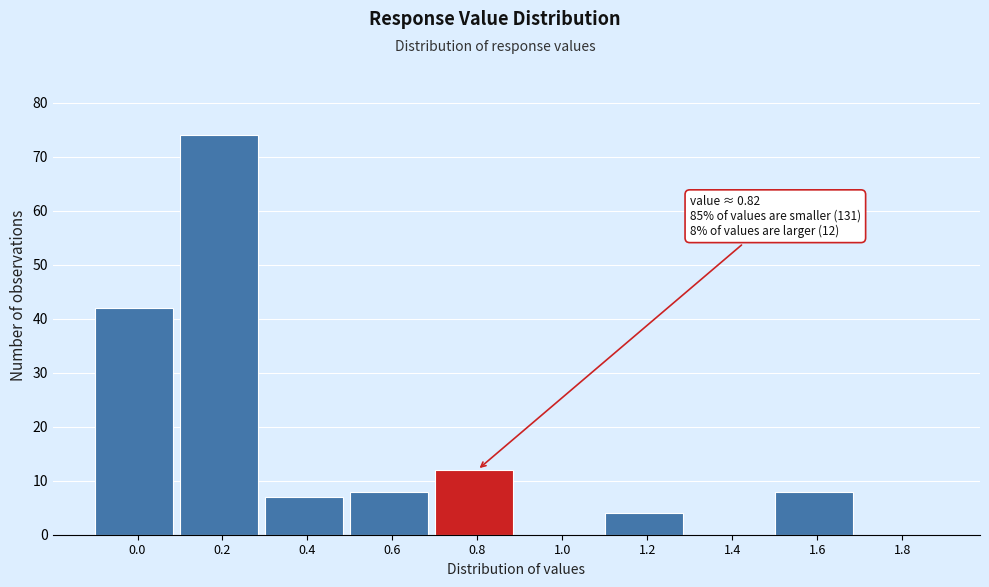

What is the sum of all values?

155